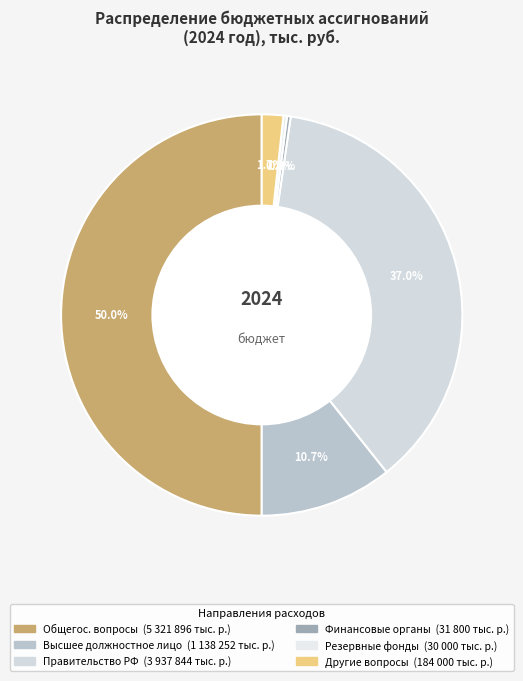

How many segments does this pie chart have?

6